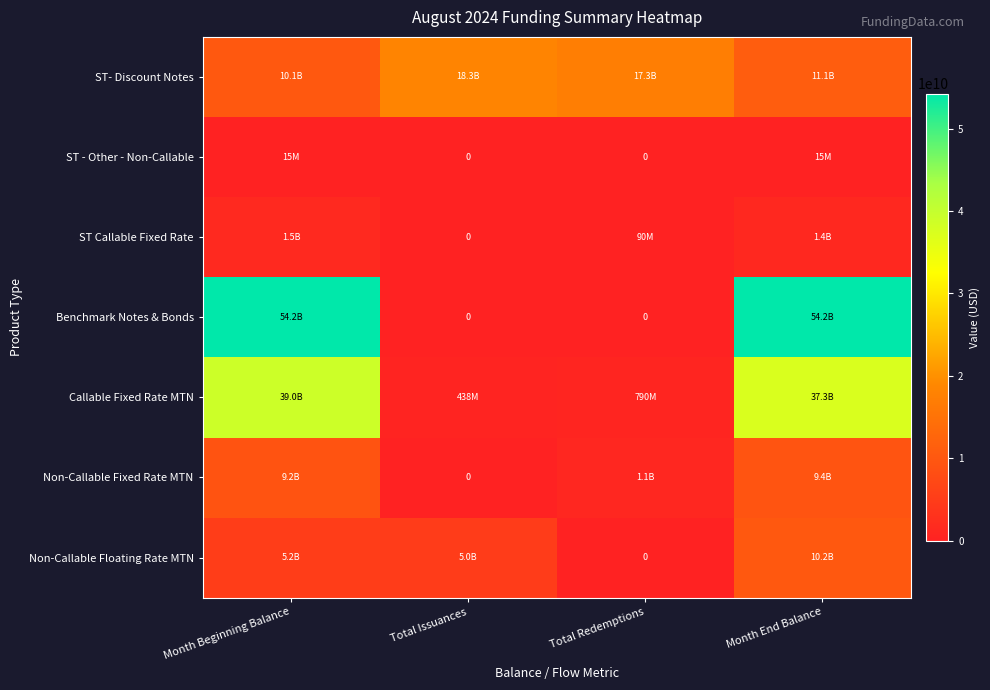

At how many categories does at least one series exceed 9355852170?

4